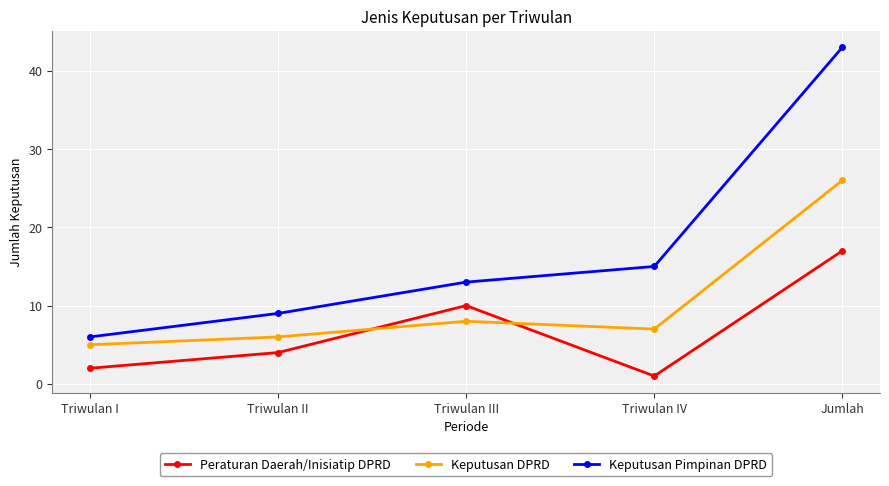

Does the chart have visible grid lines?

Yes